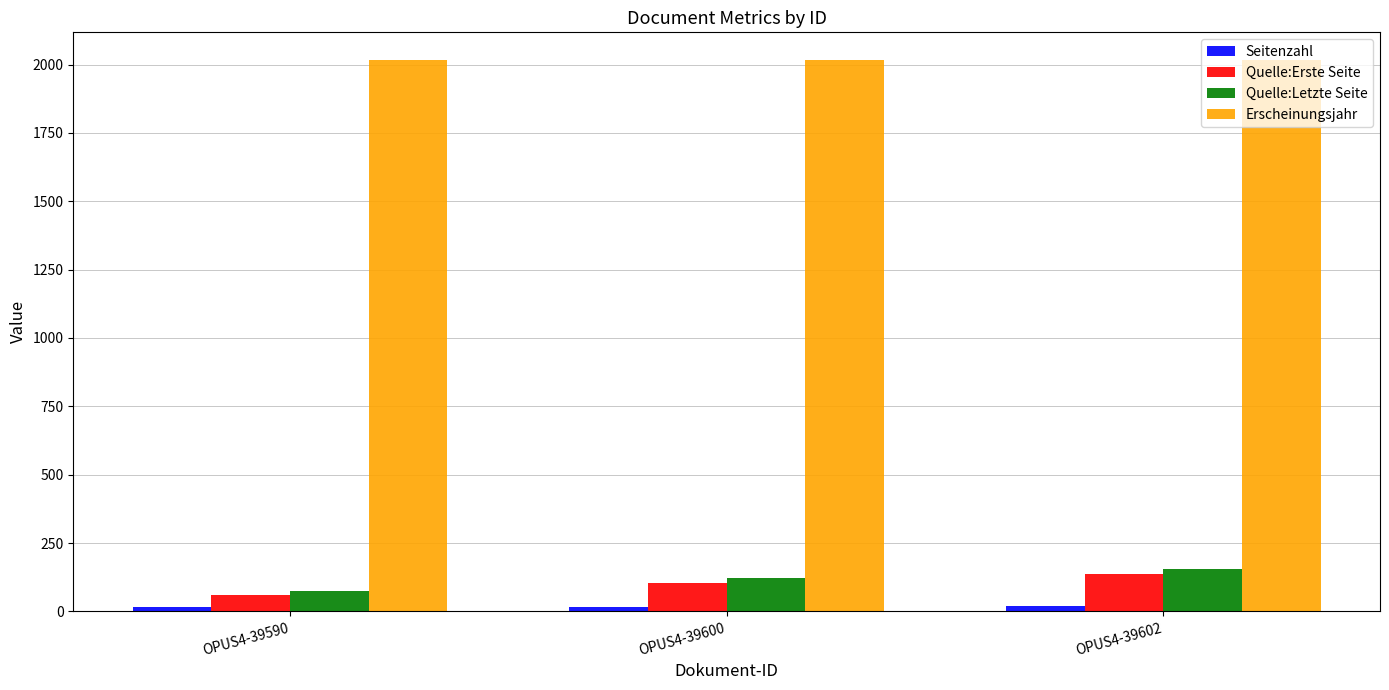

Which category has the lowest value in the Quelle:Letzte Seite series?

OPUS4-39590